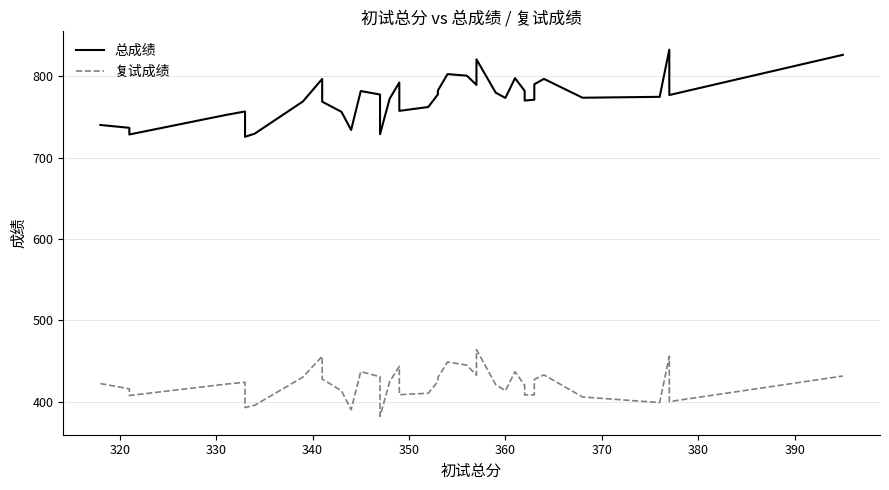

Is the value of 总成绩 at 400 greater than the value of 复试成绩 at 330?

Yes